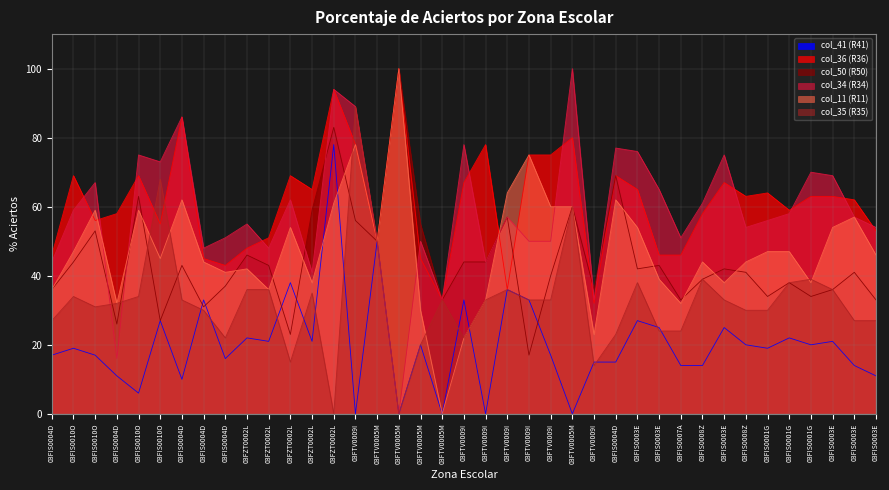

True or false: col_50 and col_34 cross at least once.

True